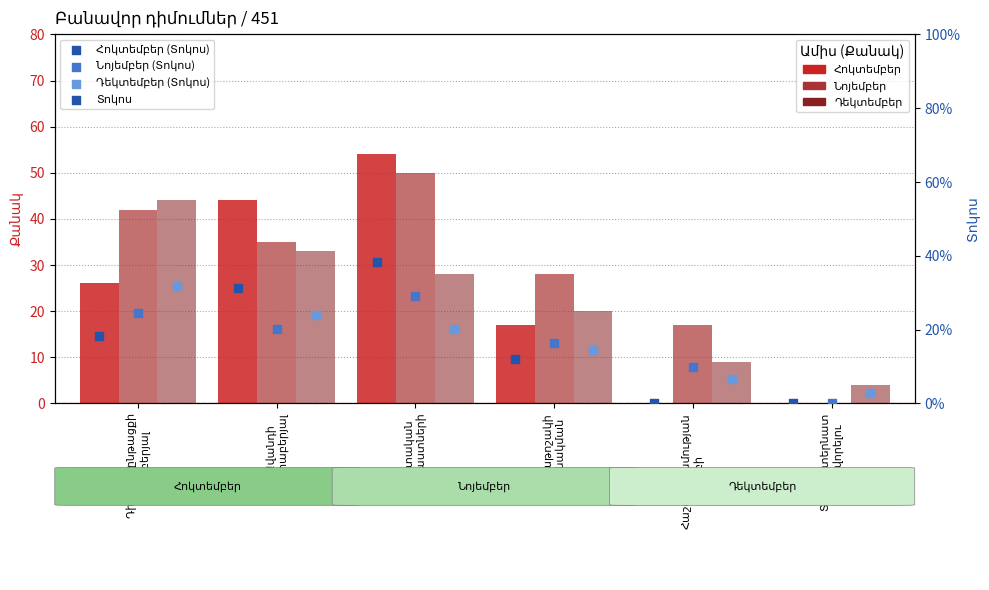

Which series reaches the maximum Y coordinate?

Հոկտեմբեր (Քանակ)